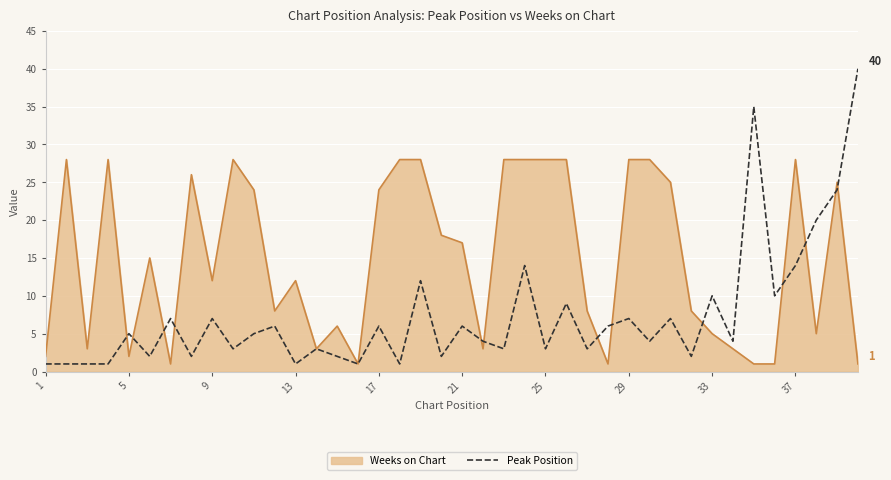

Which series has the widest spread of values?

Peak Position